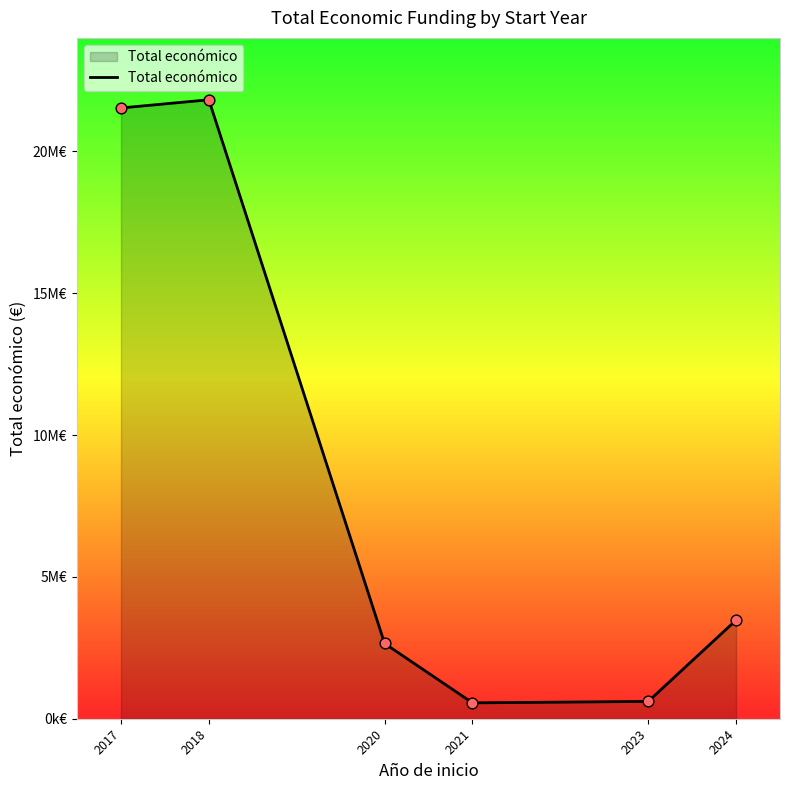

What is the ratio of the value at 2018 to the value at 2023?

35.8